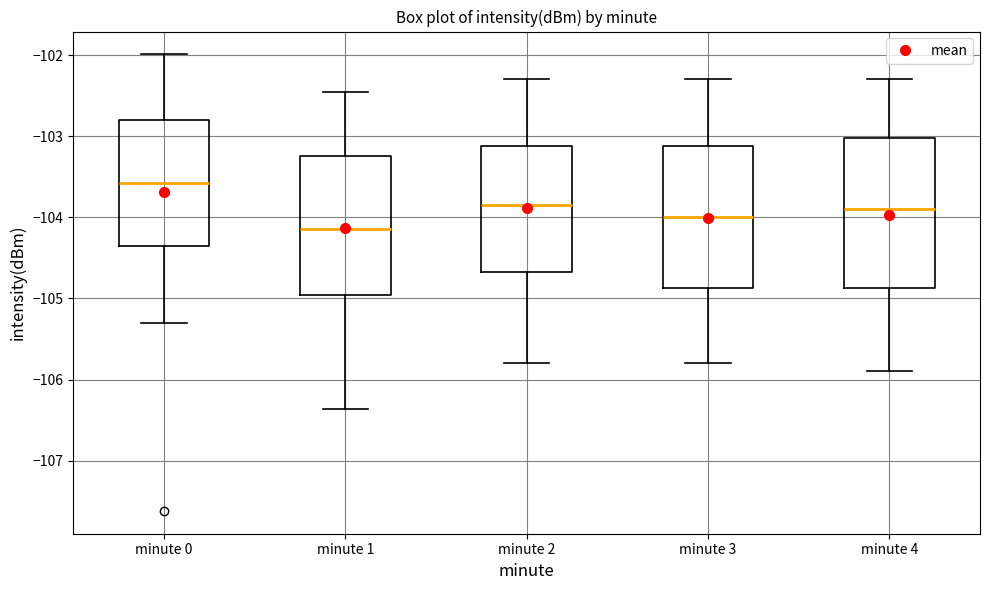

Which box's median line is the lowest?

minute 1